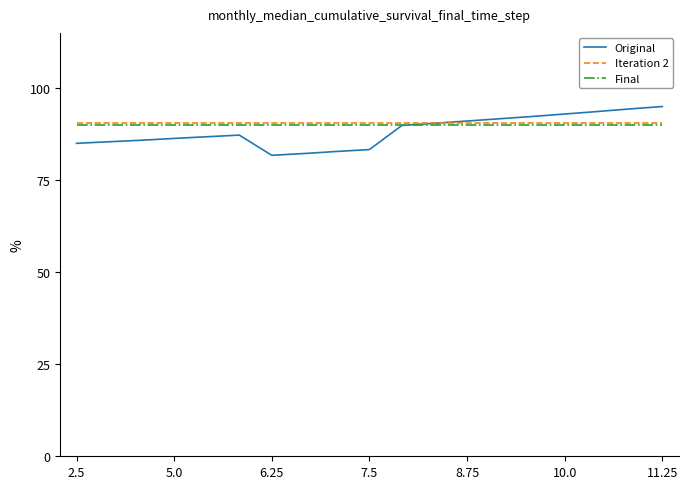

Count the number of data series in this chart.

3